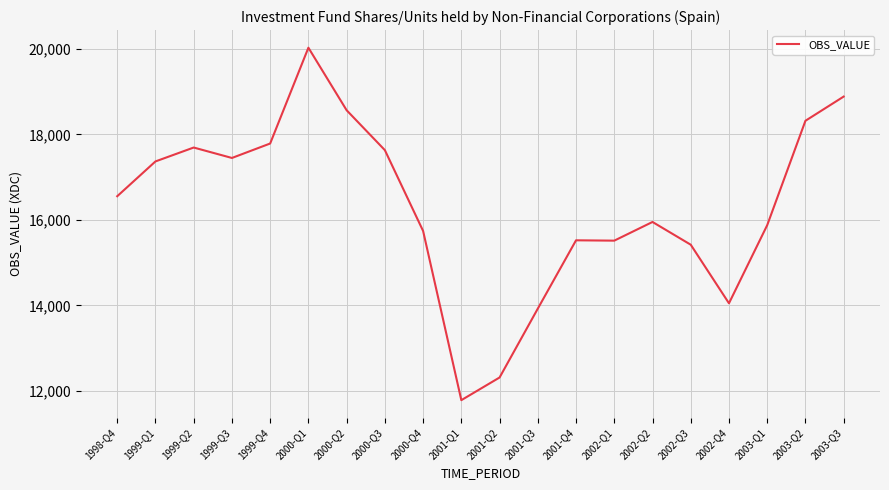

Is it true that the value at 2002-Q2 is 10022?

False